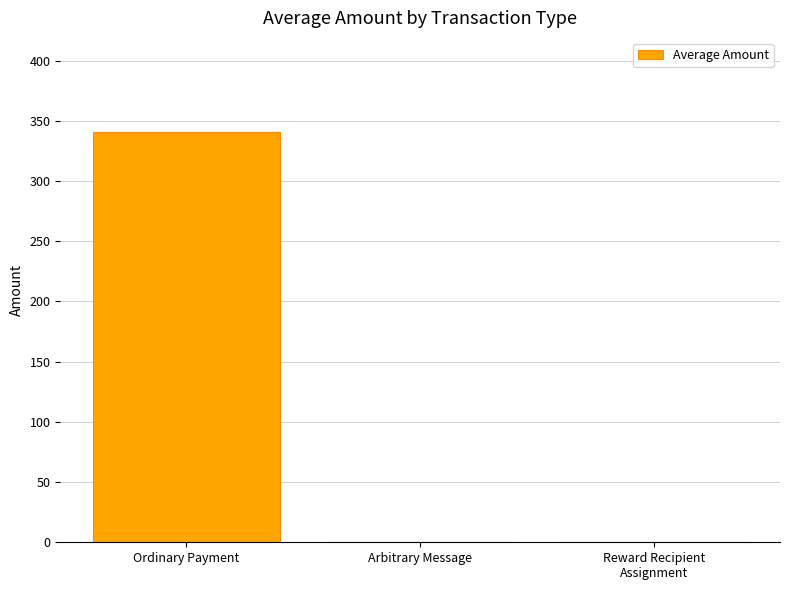

What is the change in value from Ordinary Payment to Arbitrary Message?

-340.7